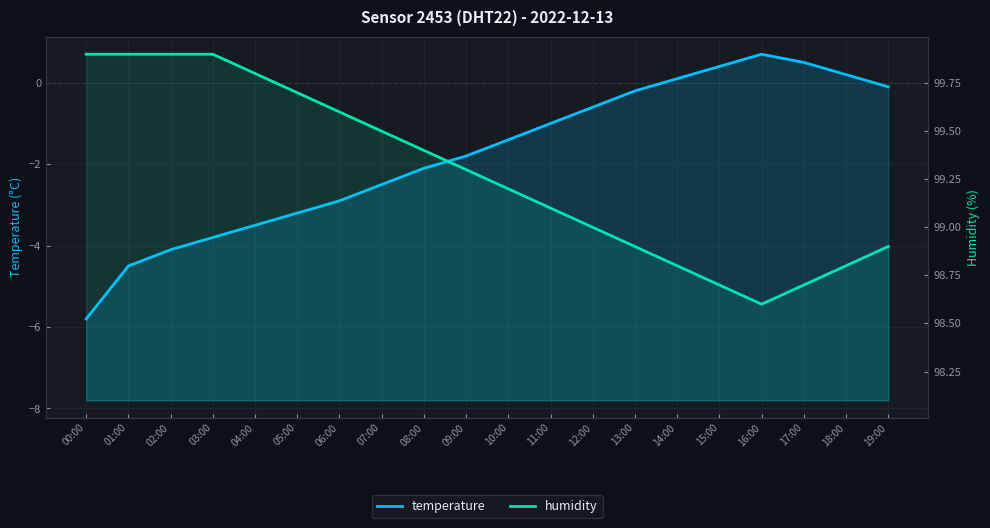

At which category is the sum across all series the highest?

16:00